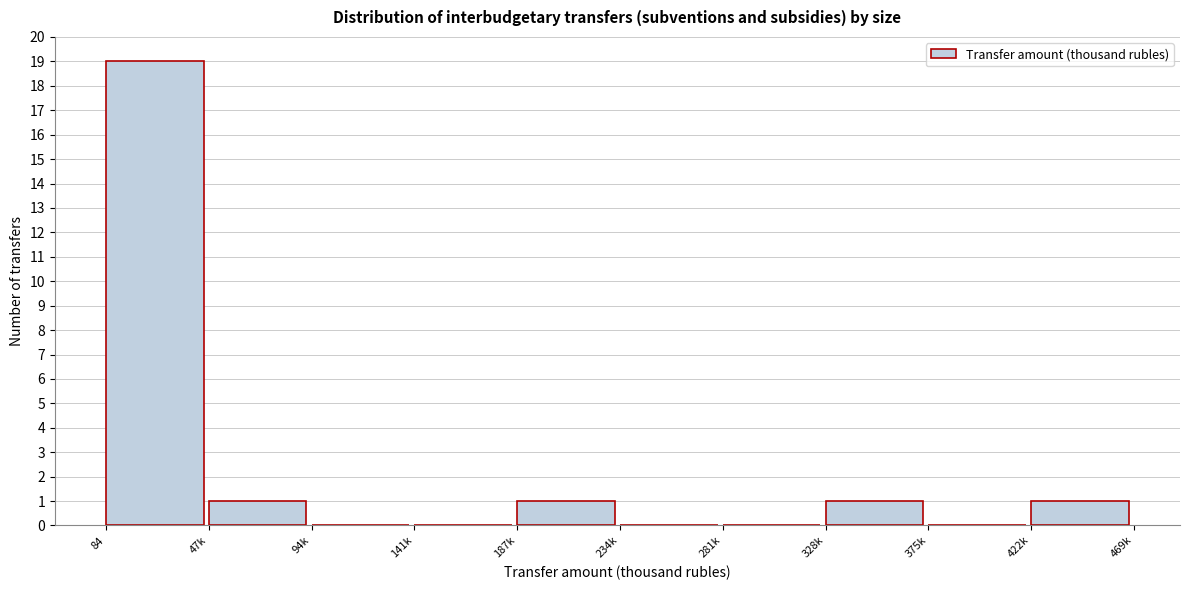

Reading left to right, transcribe all the data shown in this chart.

84=19	47k=1	94k=0	141k=0	187k=1	234k=0	281k=0	328k=1	375k=0	422k=1